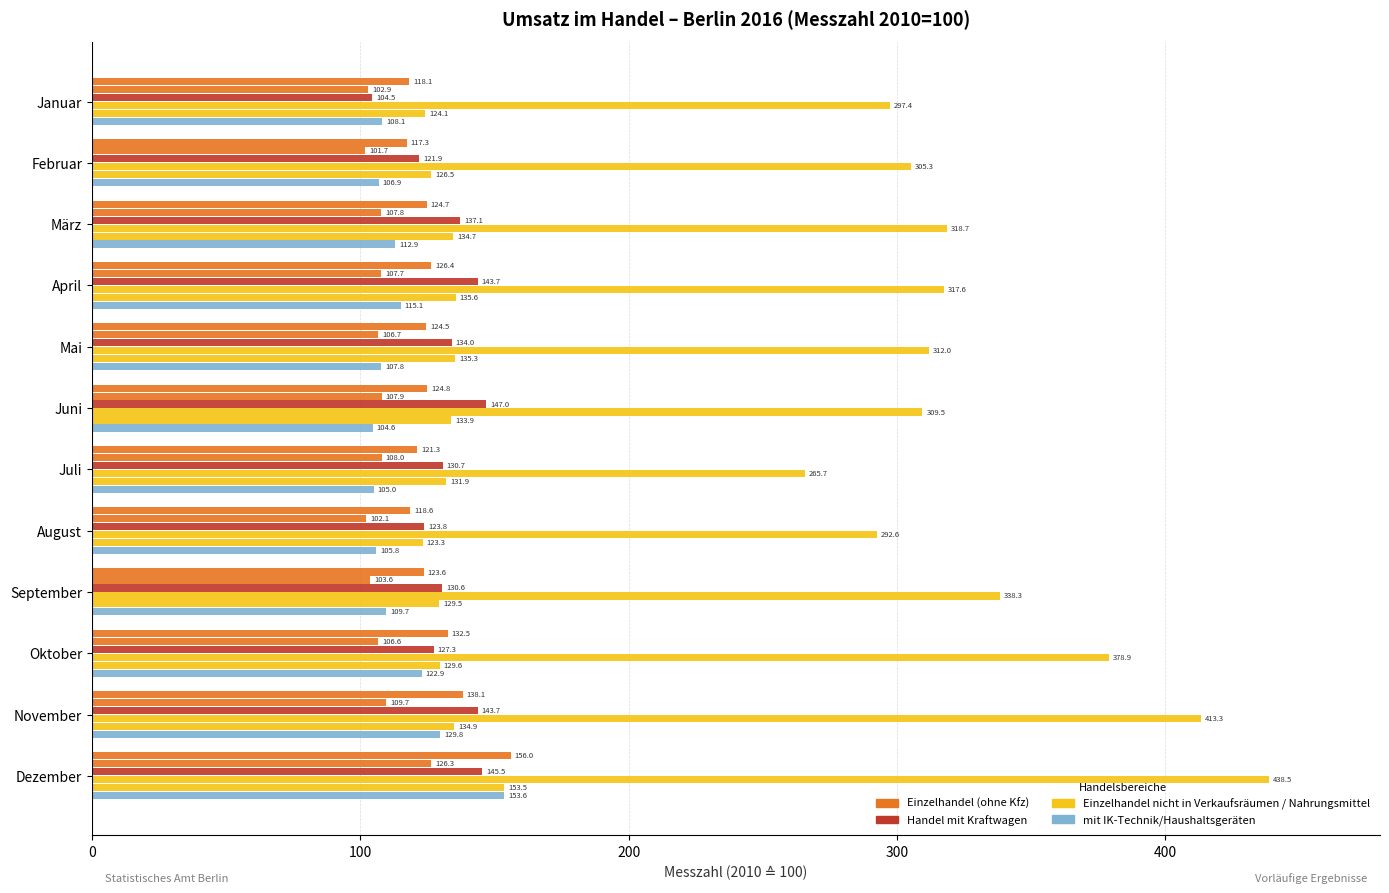

How many series are shown in this chart?

6